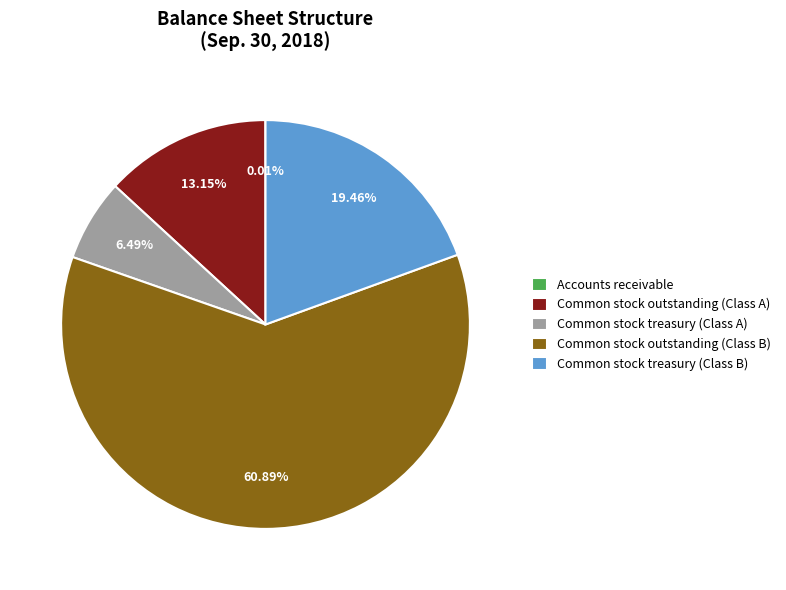

What percentage do Common stock outstanding (Class B) and Common stock outstanding (Class A) together represent?

74.0%